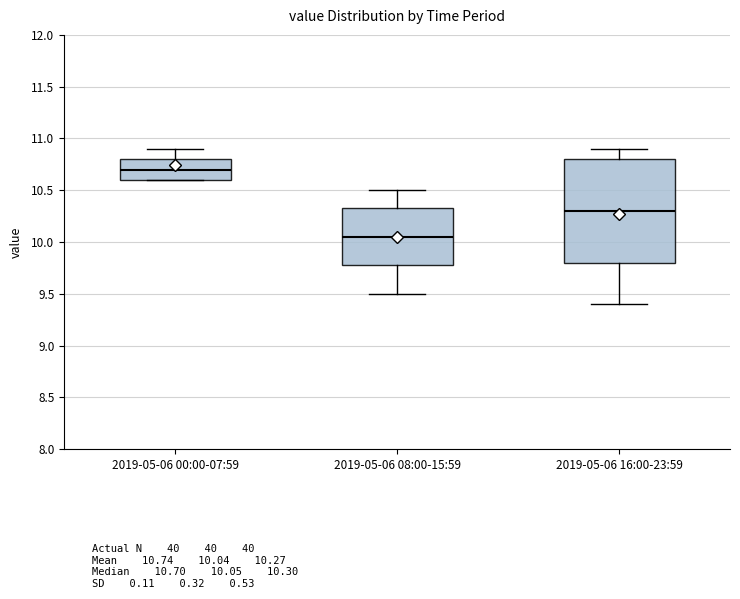

Comparing the boxes themselves (not the whiskers), which one is the tallest?

2019-05-06 16:00-23:59